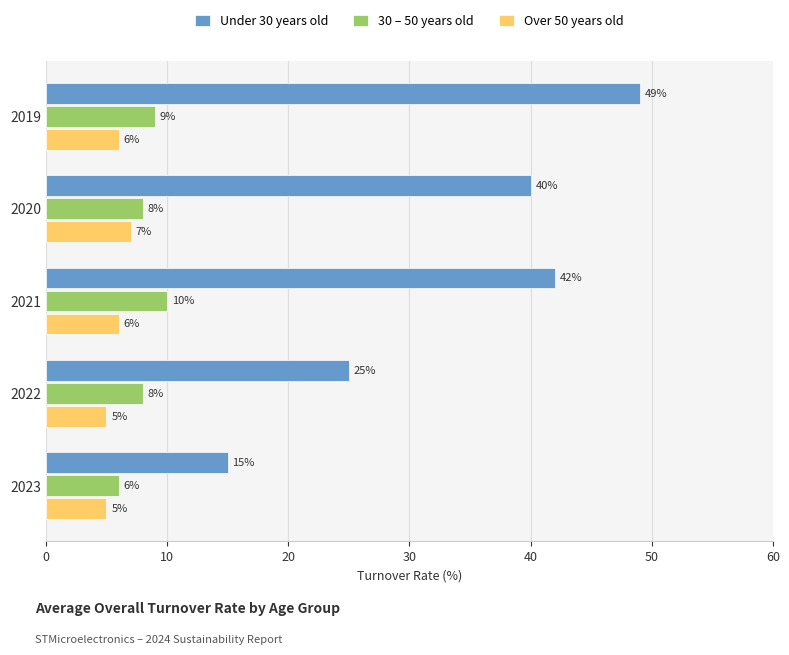

Rank the series at 2022 from lowest to highest value.

Over 50 years old, 30 – 50 years old, Under 30 years old